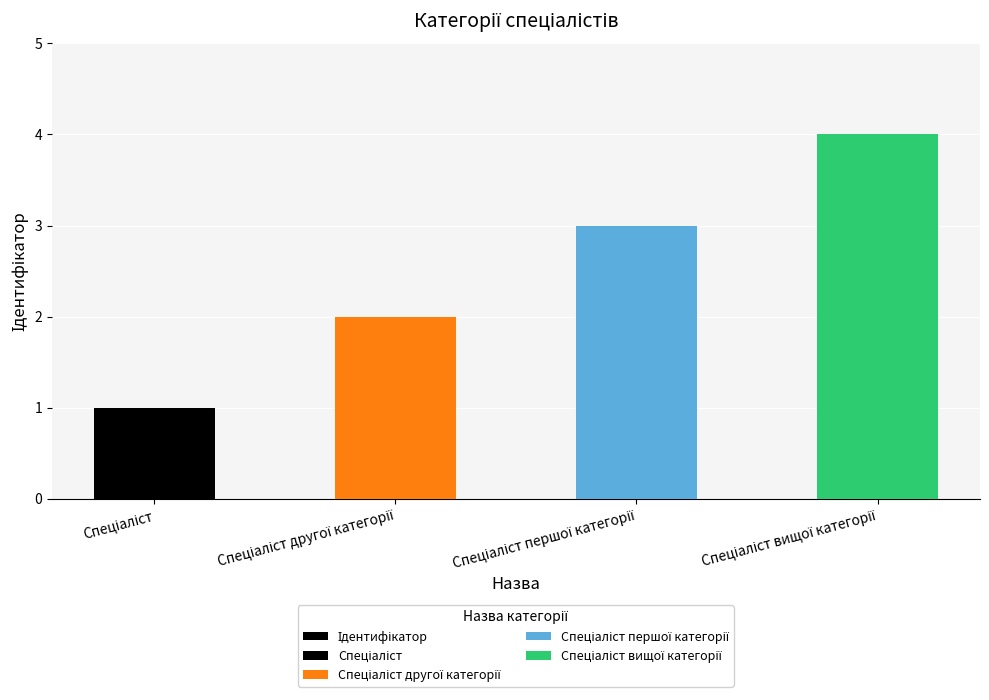

Reading left to right, list all the values displayed in this chart.

1	2	3	4